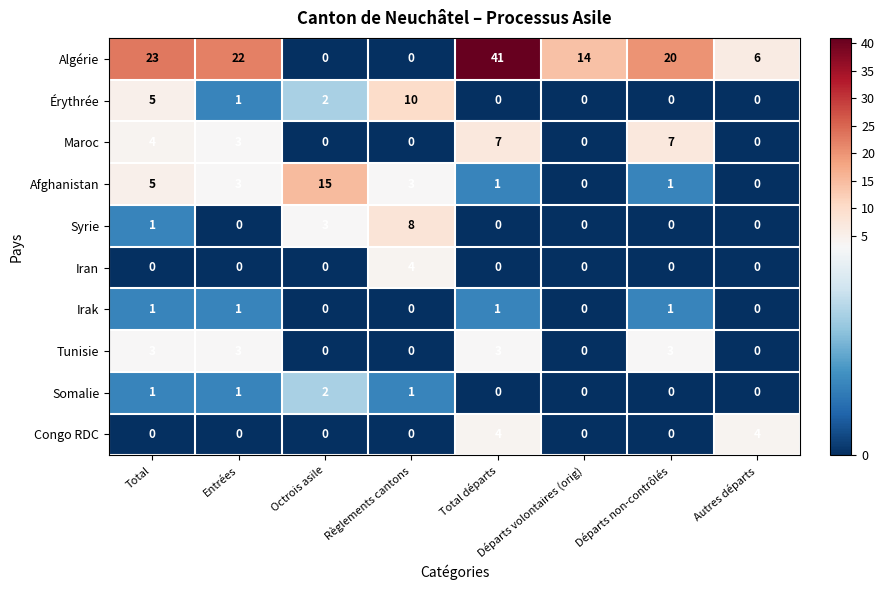

What is the approximate value of Algérie at Total, to the nearest 5?

25